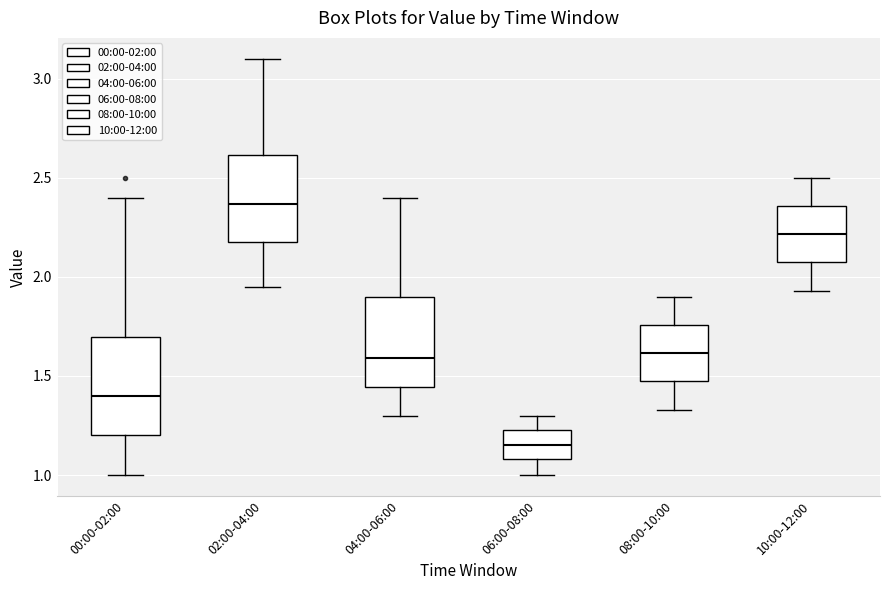

Where is the lower edge of the box for 04:00-06:00 on the y-axis? The values are not printed on the chart, so give them approximately, as read against the axis.

1.45